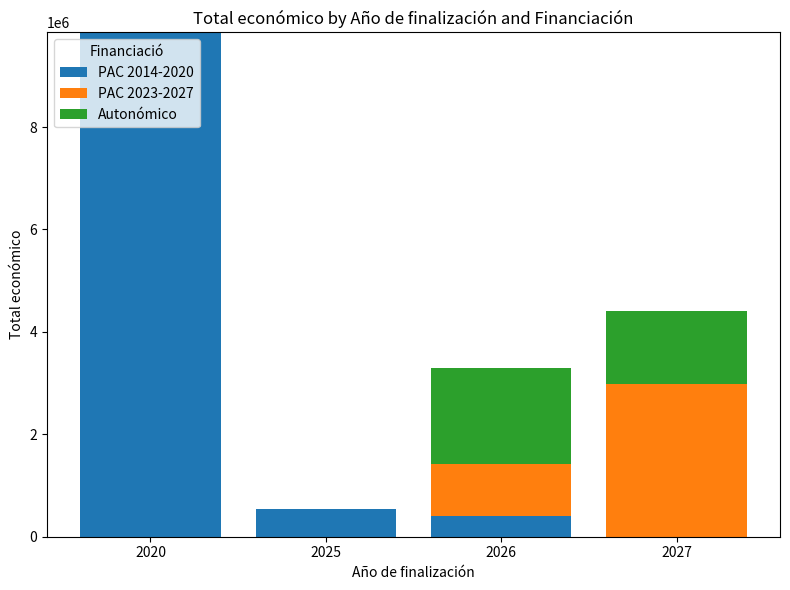

Reading right to left, transcribe the values for PAC 2014-2020.

2027=0	2026=395340	2025=533449	2020=9847932